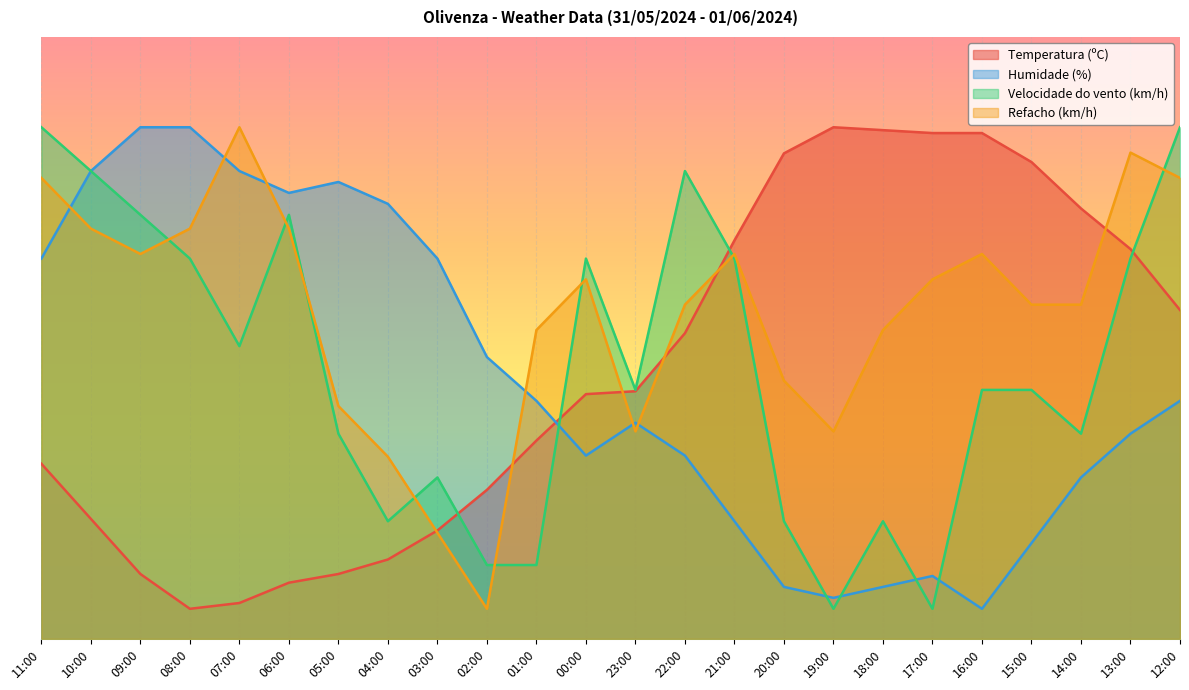

Reading left to right, transcribe all the data shown in this chart.

Temperatura (ºC): 11:00=29.1	10:00=19.9	09:00=10.8	08:00=5.0	07:00=6.0	06:00=9.3	05:00=10.8	04:00=13.2	03:00=18.0	02:00=24.8	01:00=33.0	00:00=40.7	23:00=41.1	22:00=50.8	21:00=66.2	20:00=80.7	19:00=85.0	18:00=84.5	17:00=84.0	16:00=84.0	15:00=79.2	14:00=71.5	13:00=64.8	12:00=54.6
Humidade (%): 11:00=63.2	10:00=77.7	09:00=85.0	08:00=85.0	07:00=77.7	06:00=74.1	05:00=75.9	04:00=72.3	03:00=63.2	02:00=46.8	01:00=39.5	00:00=30.5	23:00=35.9	22:00=30.5	21:00=19.5	20:00=8.6	19:00=6.8	18:00=8.6	17:00=10.5	16:00=5.0	15:00=15.9	14:00=26.8	13:00=34.1	12:00=39.5
Velocidade do vento (km/h): 11:00=85.0	10:00=77.7	09:00=70.5	08:00=63.2	07:00=48.6	06:00=70.5	05:00=34.1	04:00=19.5	03:00=26.8	02:00=12.3	01:00=12.3	00:00=63.2	23:00=41.4	22:00=77.7	21:00=63.2	20:00=19.5	19:00=5.0	18:00=19.5	17:00=5.0	16:00=41.4	15:00=41.4	14:00=34.1	13:00=63.2	12:00=85.0
Refacho (km/h): 11:00=76.6	10:00=68.2	09:00=63.9	08:00=68.2	07:00=85.0	06:00=68.2	05:00=38.7	04:00=30.3	03:00=17.6	02:00=5.0	01:00=51.3	00:00=59.7	23:00=34.5	22:00=55.5	21:00=63.9	20:00=42.9	19:00=34.5	18:00=51.3	17:00=59.7	16:00=63.9	15:00=55.5	14:00=55.5	13:00=80.8	12:00=76.6